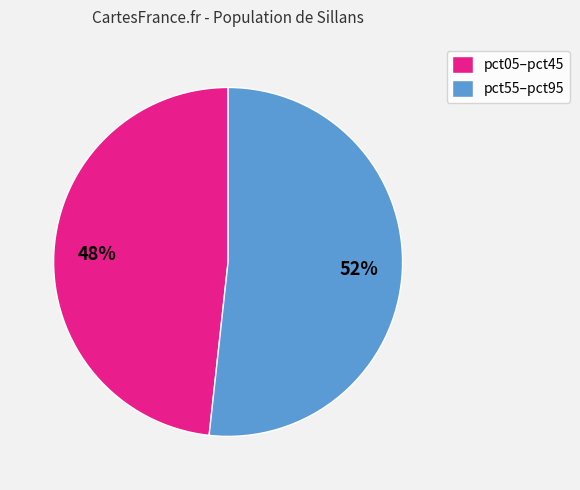

Do pct05–pct45 and pct55–pct95 together represent more than half of the pie?

Yes